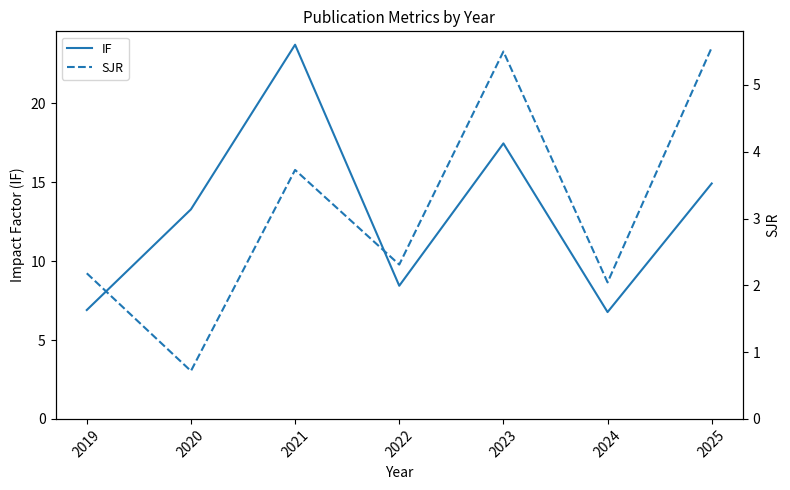

Which category has the highest value in the IF series?

2021